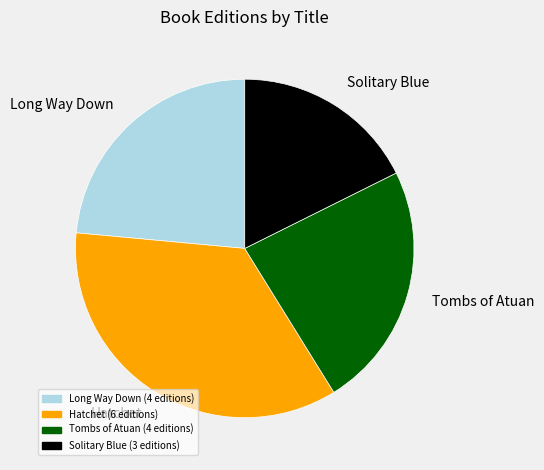

Is there any slice that represents more than half of the pie?

No